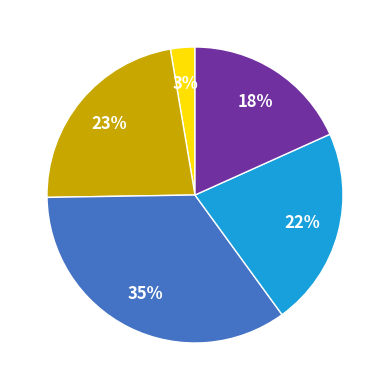

Is there any slice that represents more than half of the pie?

No